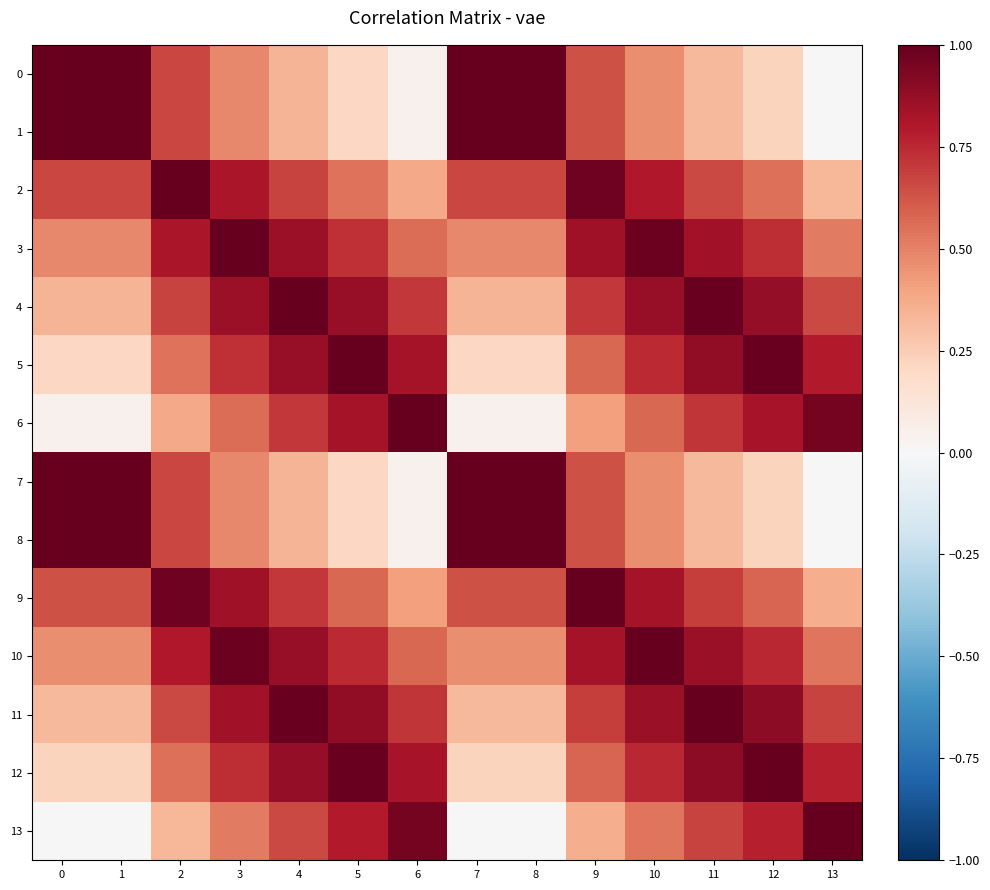

At 12, list the series in order from smallest to largest.

0, 1, 7, 8, 2, 9, 3, 10, 13, 6, 4, 11, 5, 12